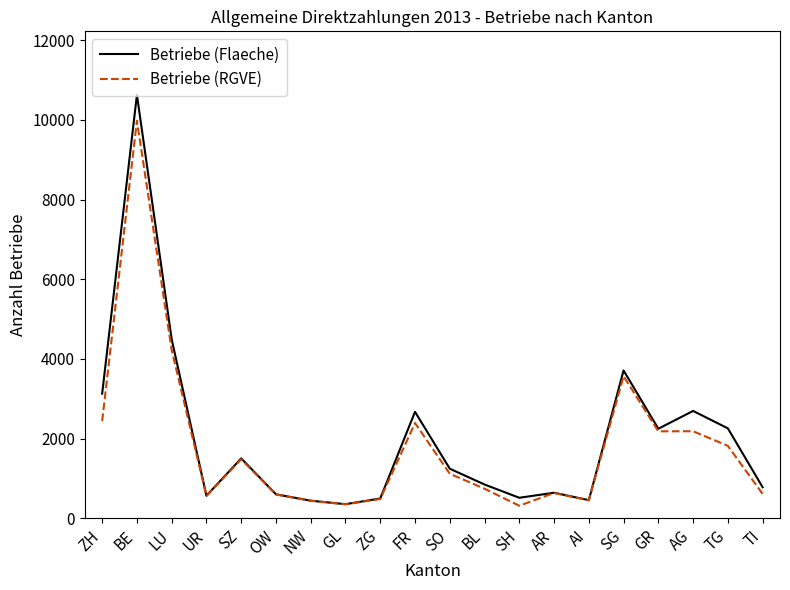

Read the Betriebe (Flaeche) value at AI, to the nearest 10.

460